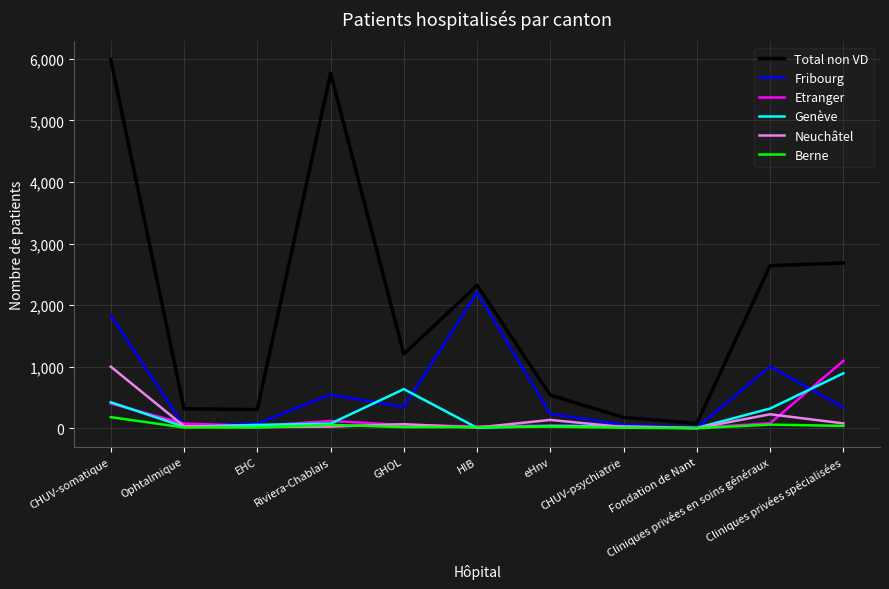

At which label does Etranger first exceed 53?

CHUV-somatique